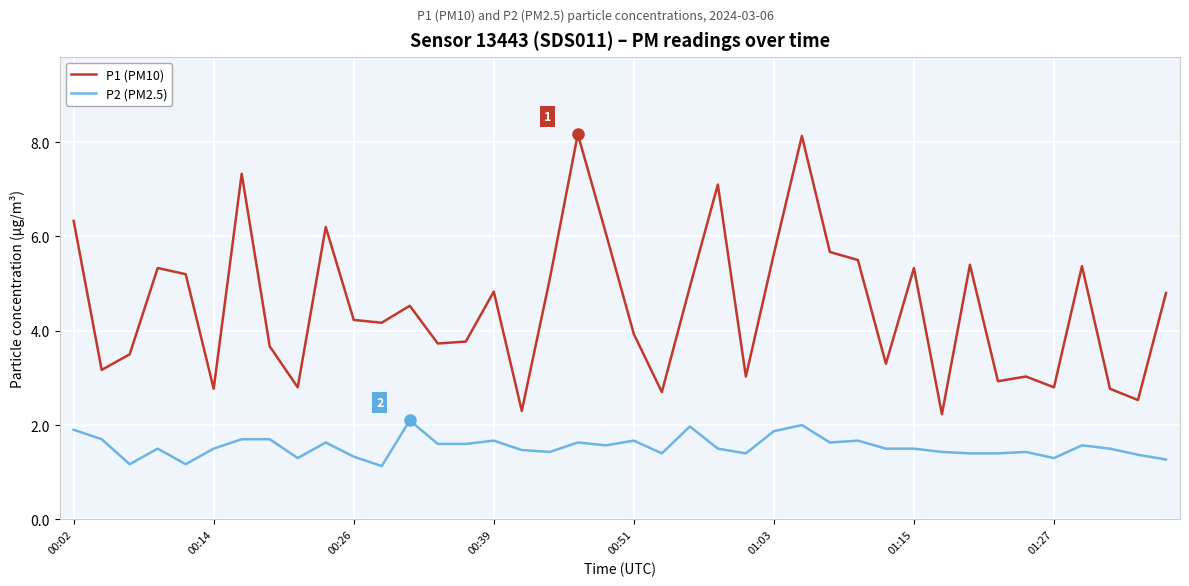

What is the difference between the maximum and minimum values in the P2 (PM2.5) series?

1.0